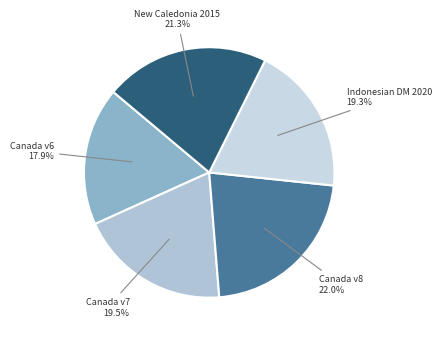

Combined, do Indonesian DM 2020 and New Caledonia 2015 account for over 50%?

No